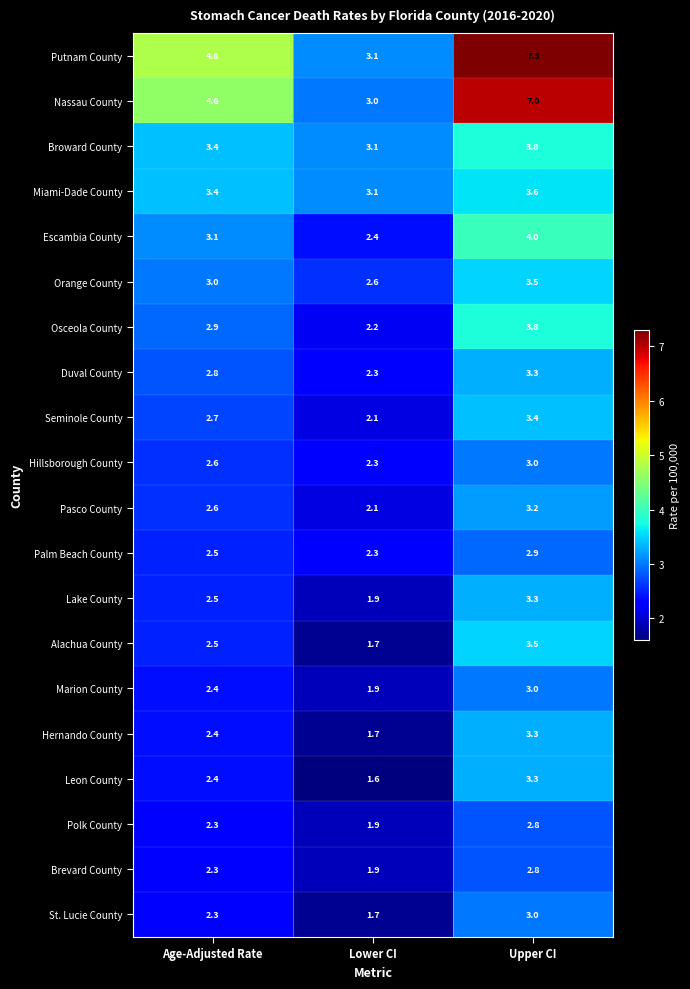

How many Nassau County values are between 3 and 7?

3